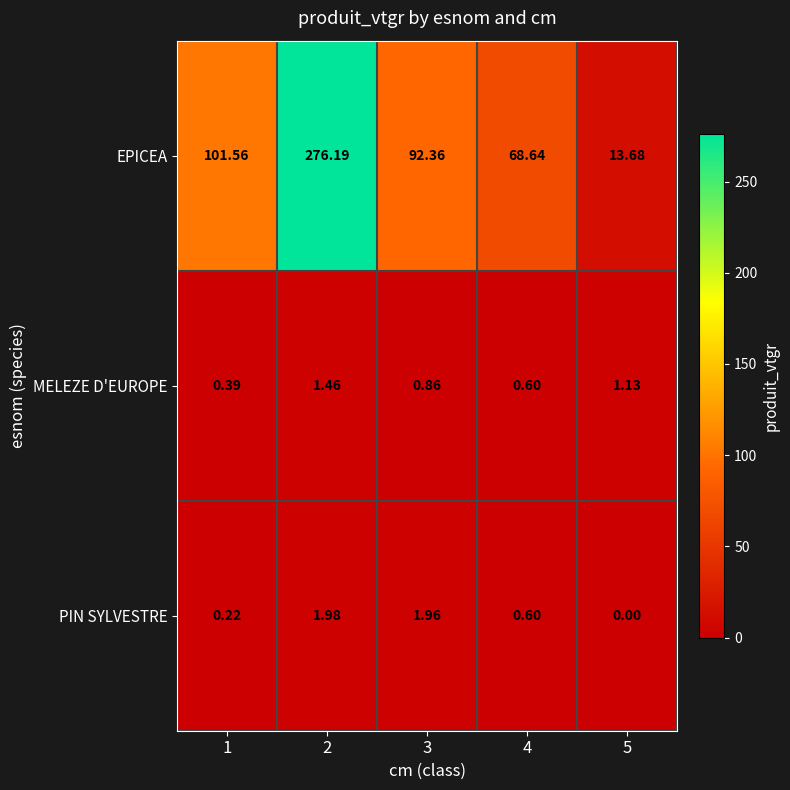

Rank the series by their maximum value, from highest to lowest.

EPICEA, PIN SYLVESTRE, MELEZE D'EUROPE